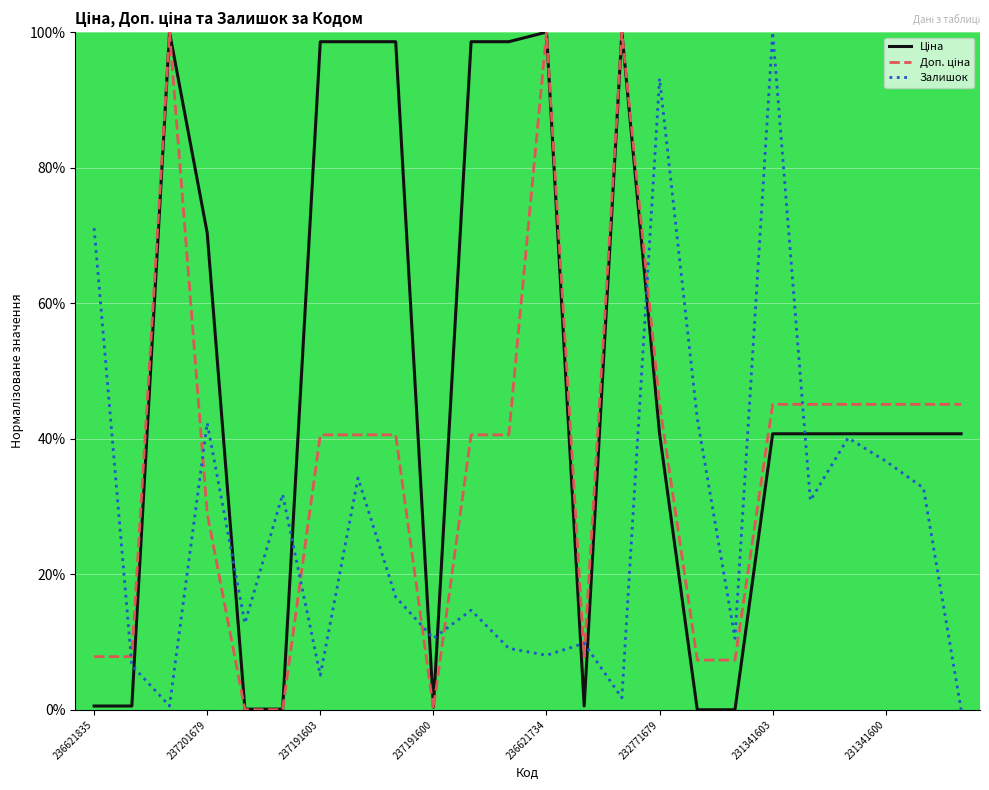

What is the highest value of the Залишок series?

100.0